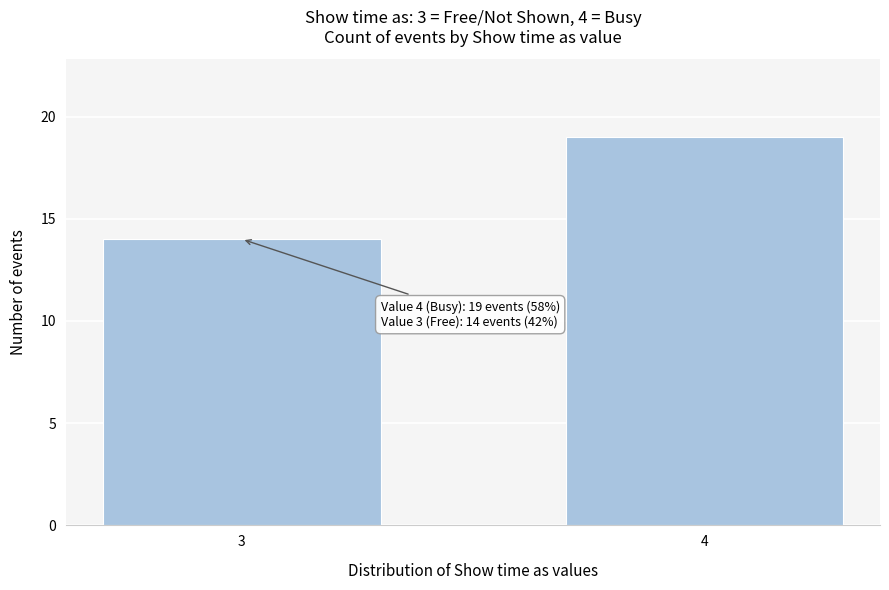

Reading left to right, what are all the values shown in this chart?

14	19